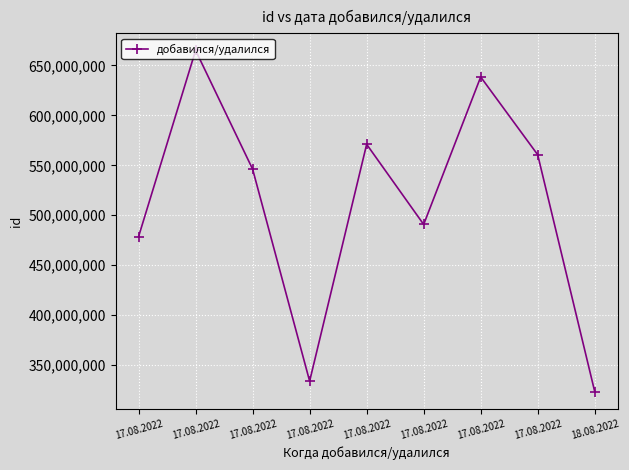

Which has a higher value, 17.08.2022 or 17.08.2022?

17.08.2022